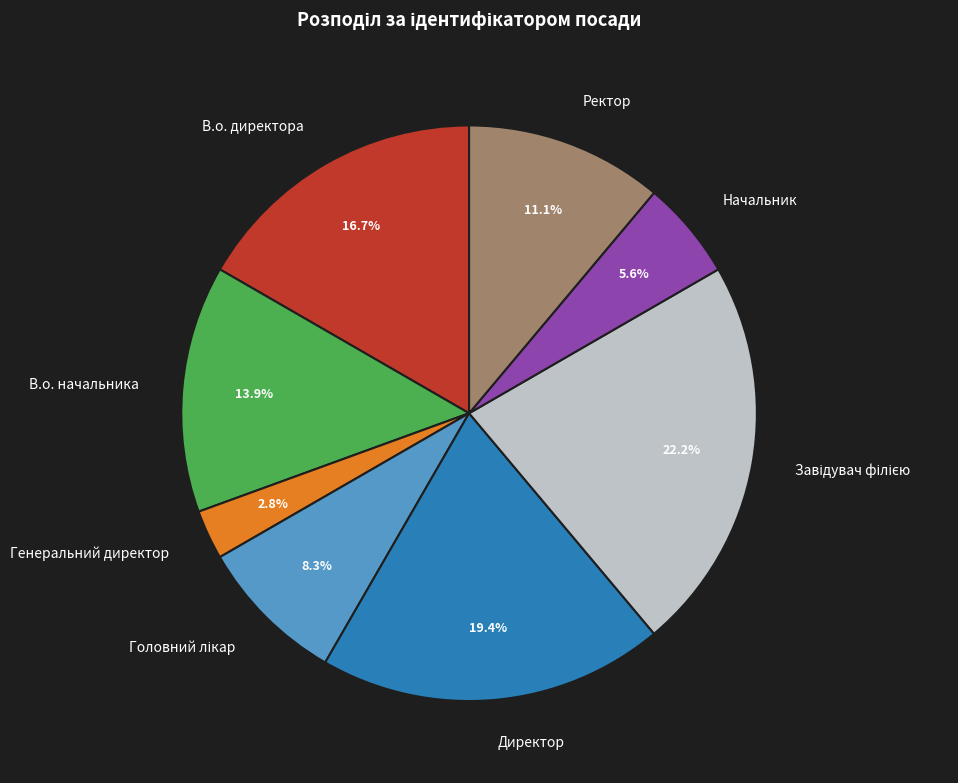

What is the smallest slice in the pie chart?

Генеральний директор